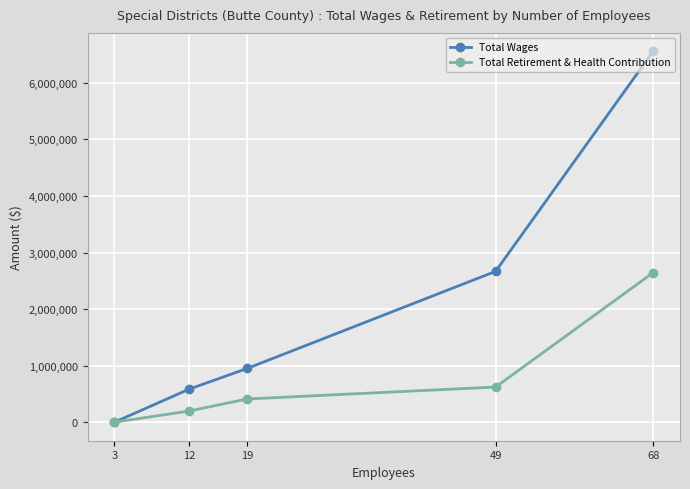

What is the difference between the Total Wages values at 3 and 49?

2667118